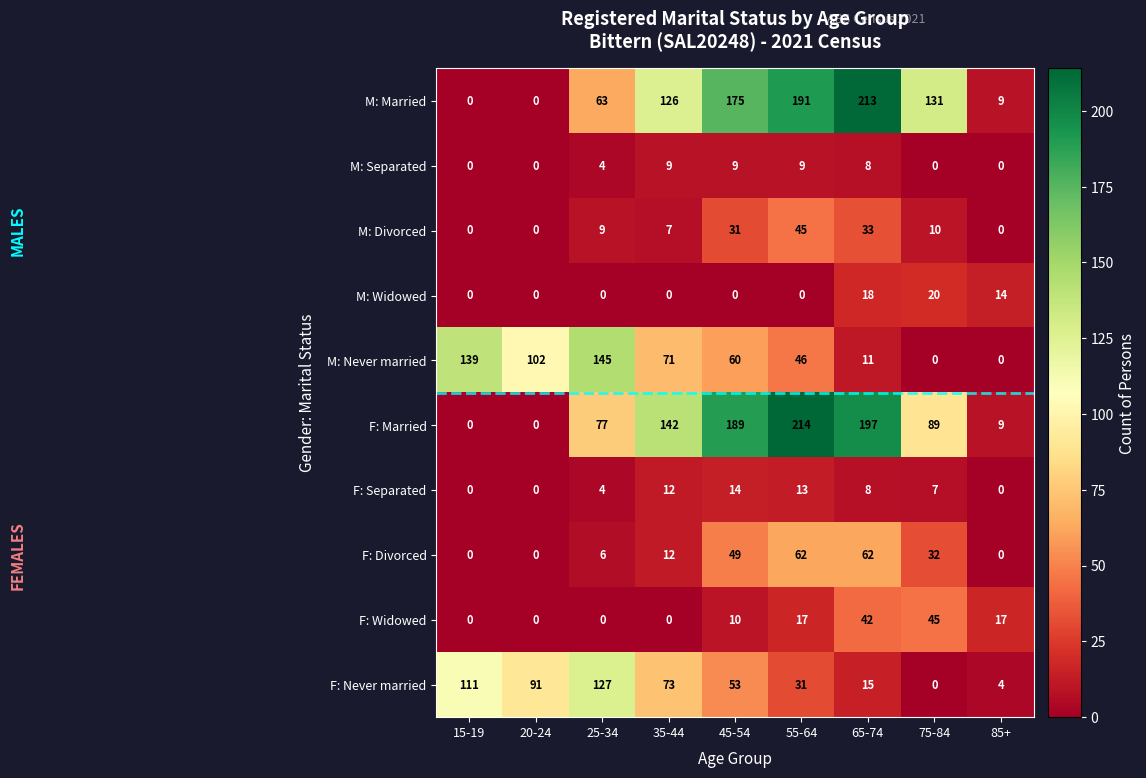

True or false: M: Married has a value of 90 at 65-74.

False